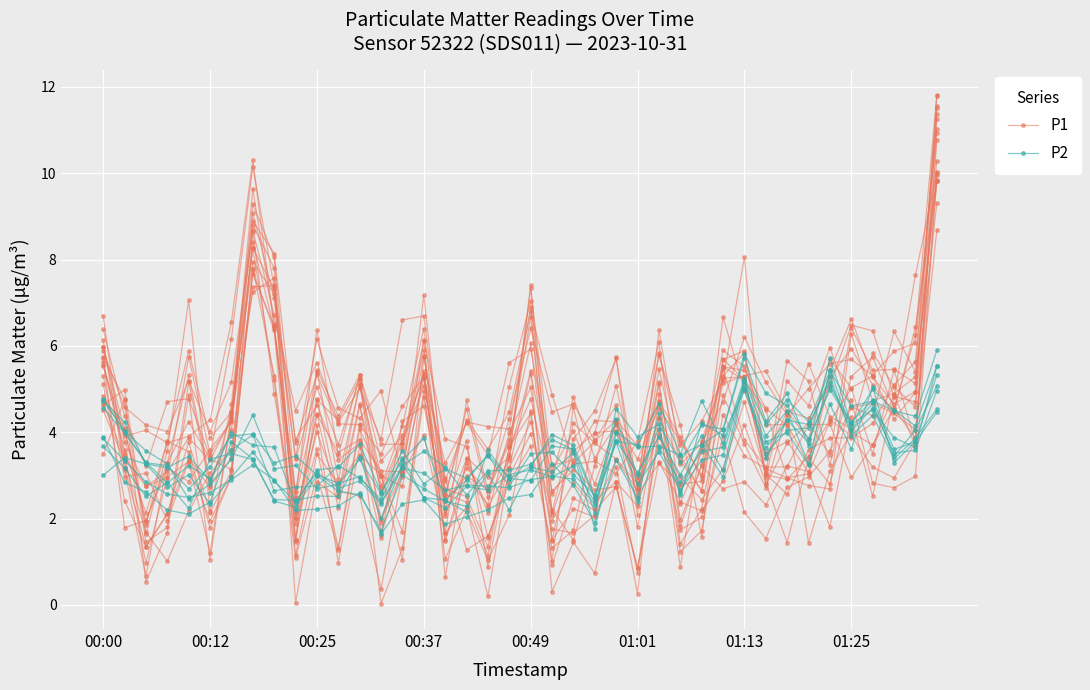

Rank the series by their maximum value, from highest to lowest.

P1, P2